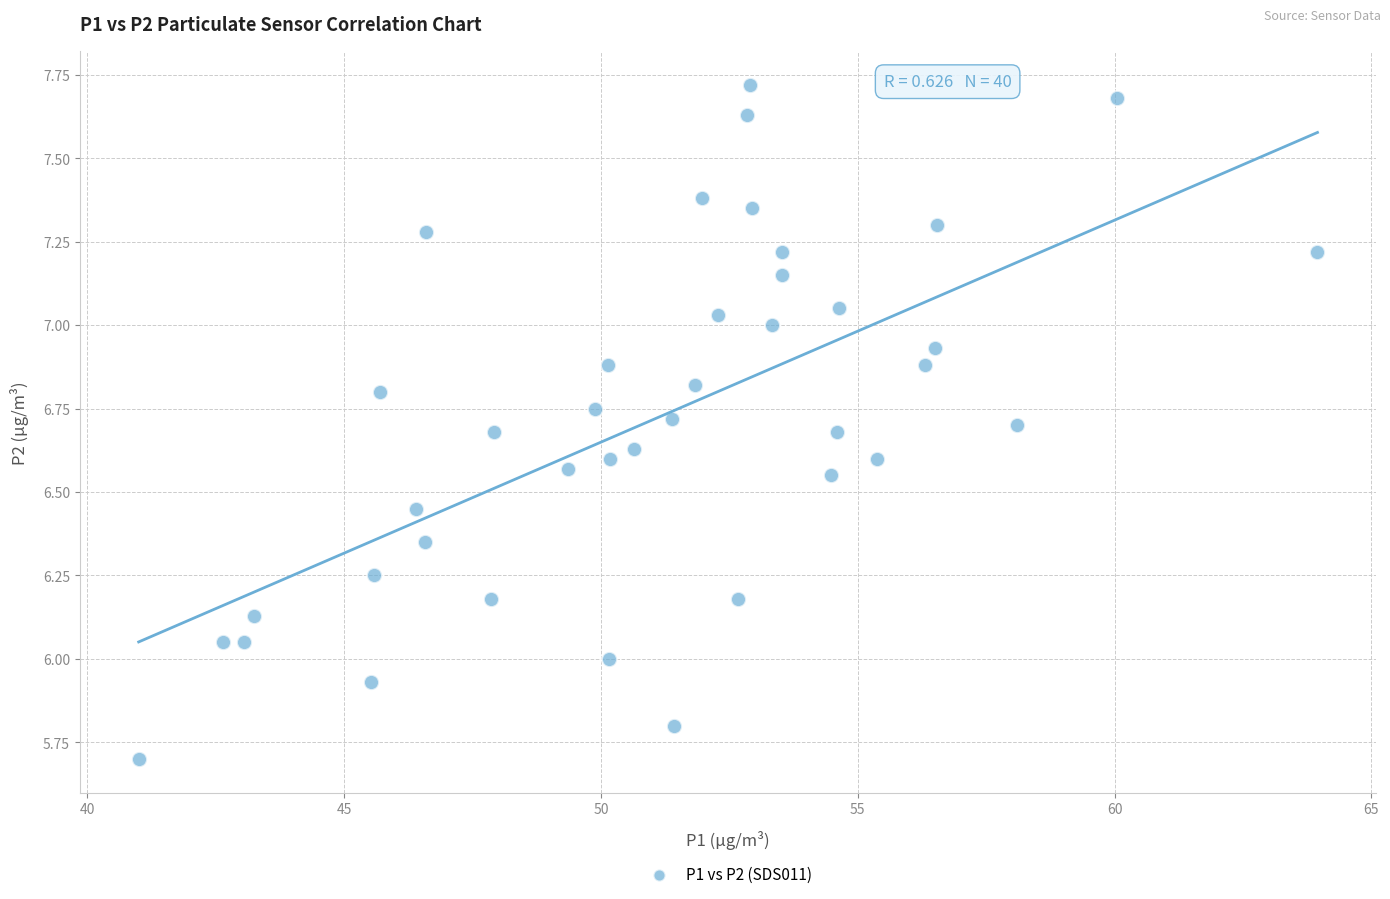

What is the range of Y values (max minus min)?

2.0